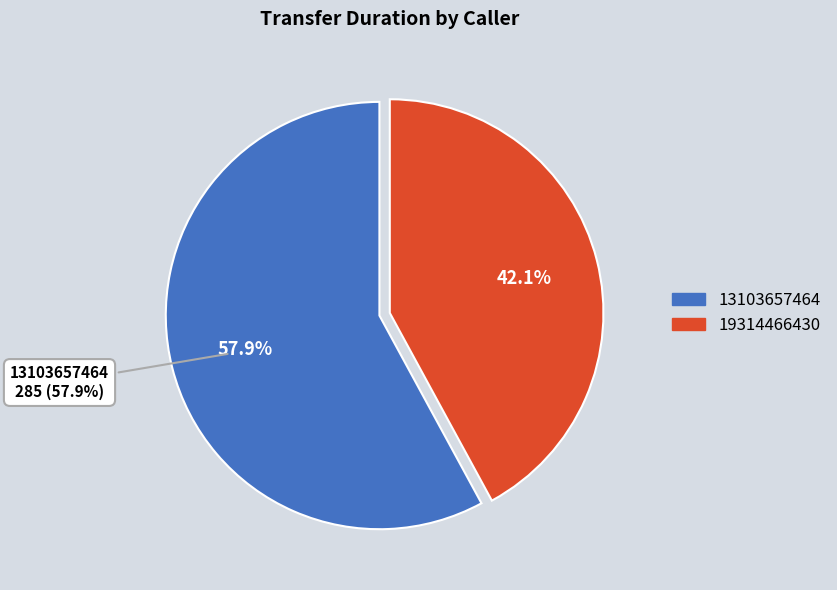

Rank the categories by value from lowest to highest.

19314466430, 13103657464